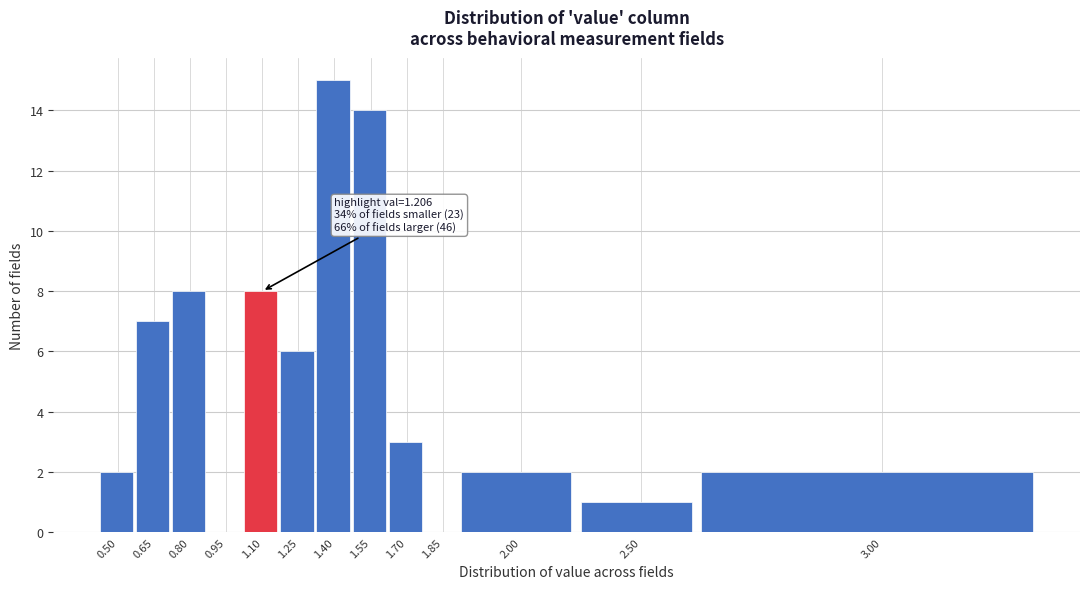

Reading left to right, transcribe all the data shown in this chart.

0.50=2	0.65=7	0.80=8	0.95=0	1.10=8	1.25=6	1.40=15	1.55=14	1.70=3	1.85=0	2.00=2	2.50=1	3.00=2